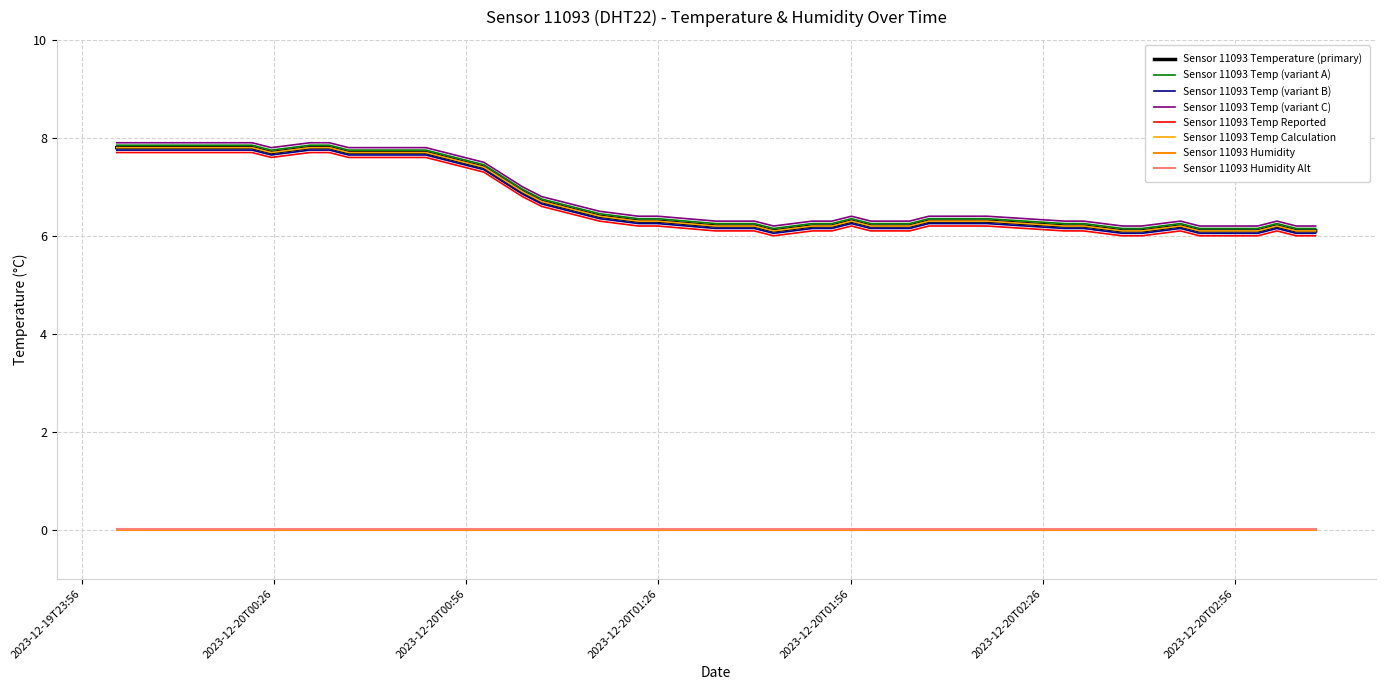

Does the chart have visible grid lines?

Yes